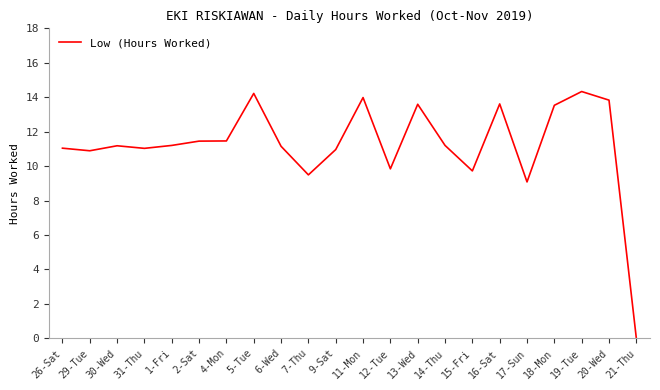

What is the change in value from 4-Mon to 21-Thu?

-11.5